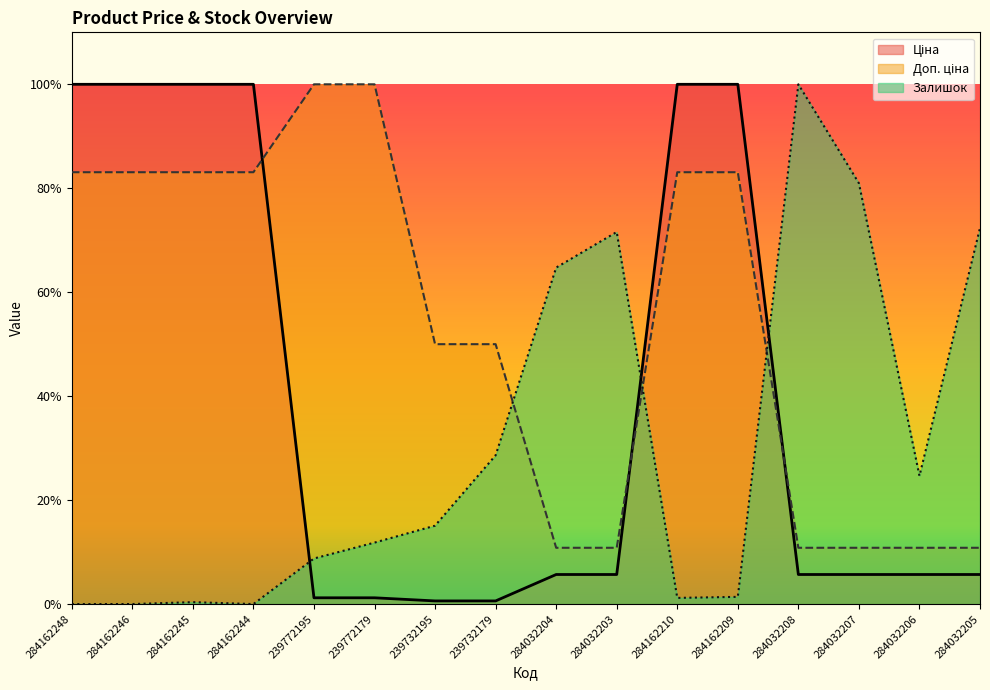

At which label does Ціна first exceed 139?

284162248